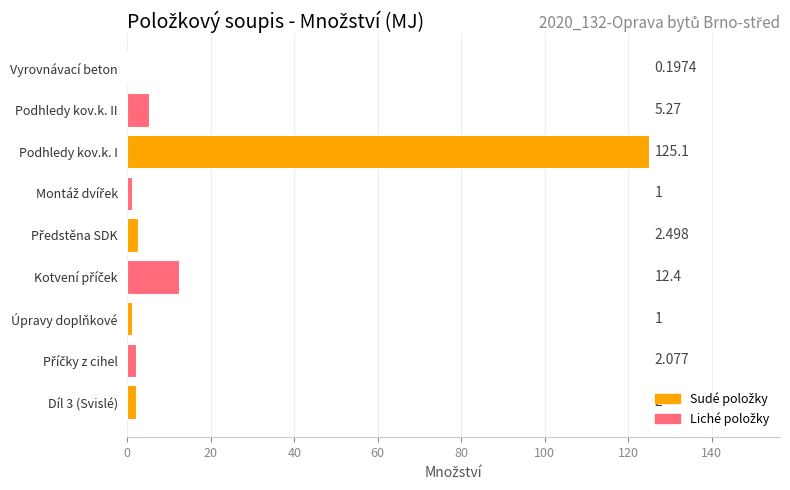

At which category does the chart reach its peak across all series?

Podhledy kov.k. I